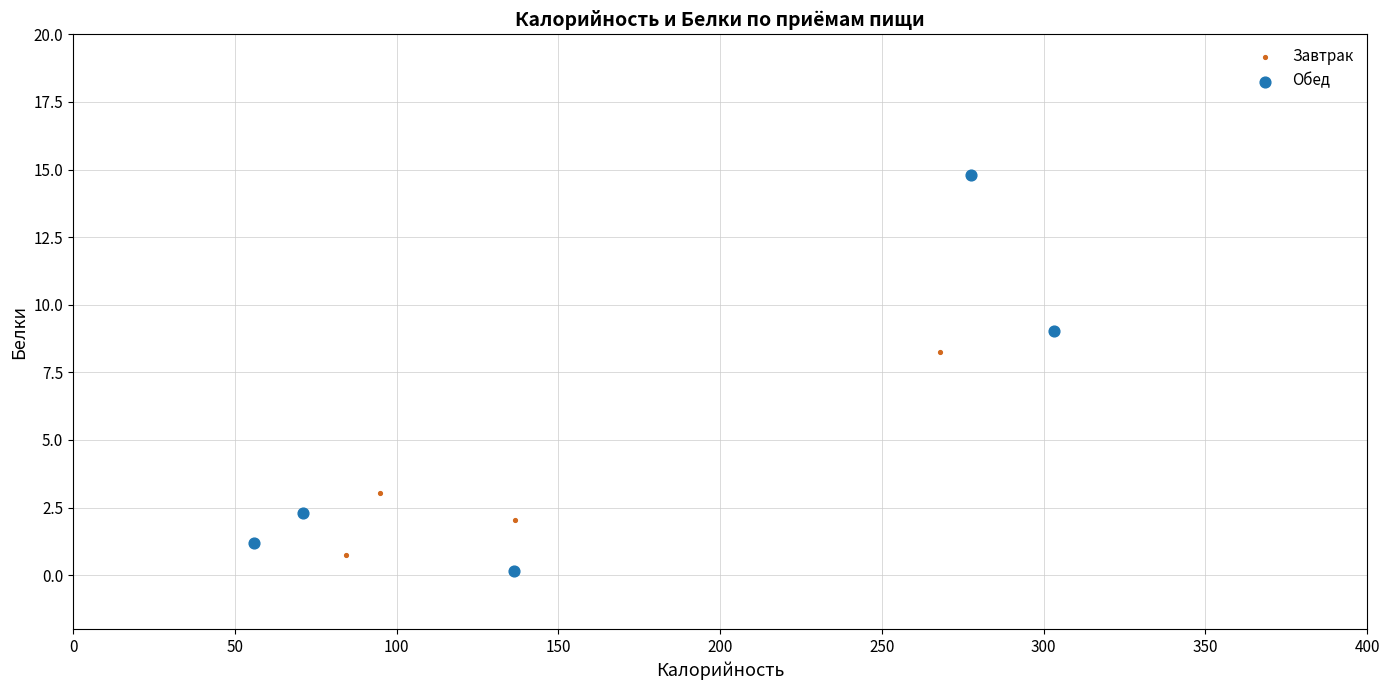

Which series has the widest spread of Y values?

Обед